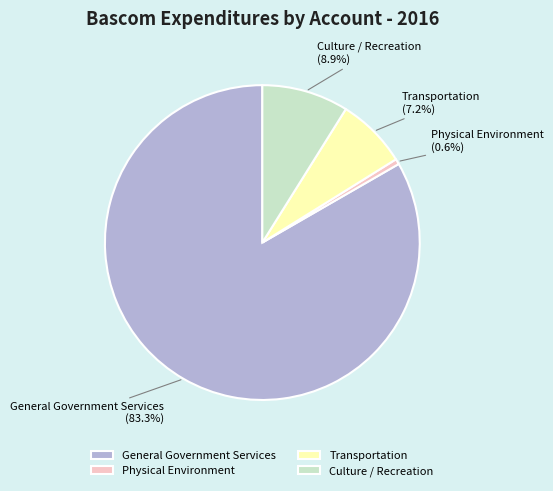

Count the number of slices in the pie.

4